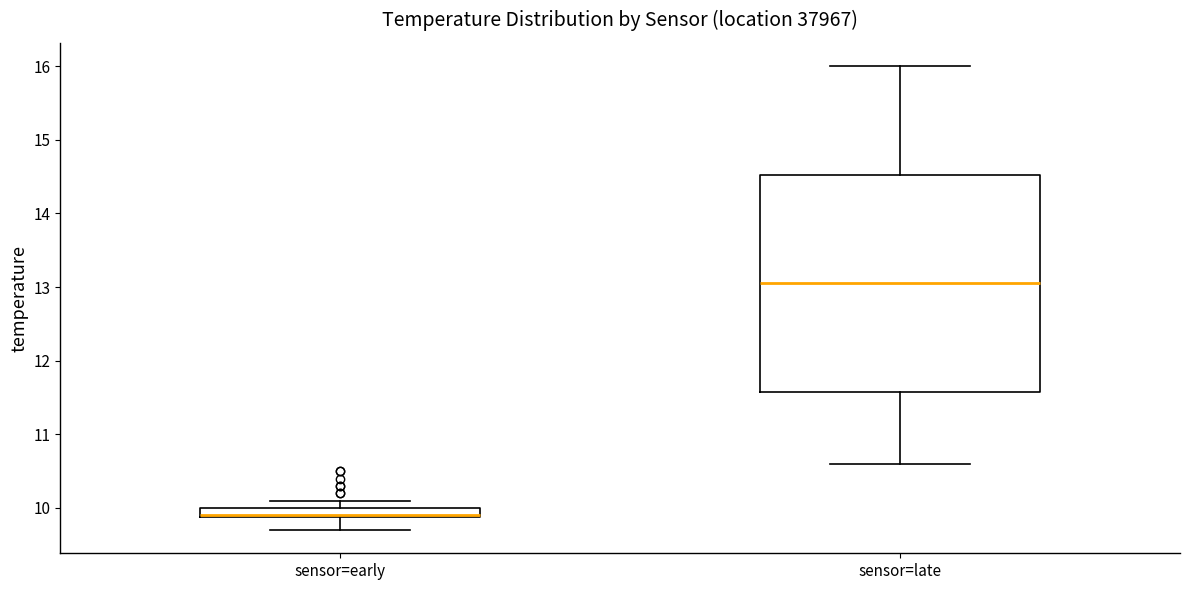

Where does the lower whisker of the box for sensor=late end on the y-axis? The values are not printed on the chart, so give them approximately, as read against the axis.

10.6